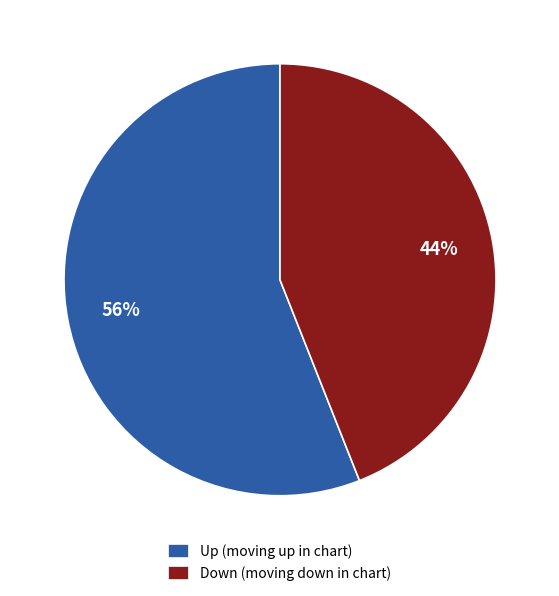

What is the smallest slice in the pie chart?

Down (moving down in chart)